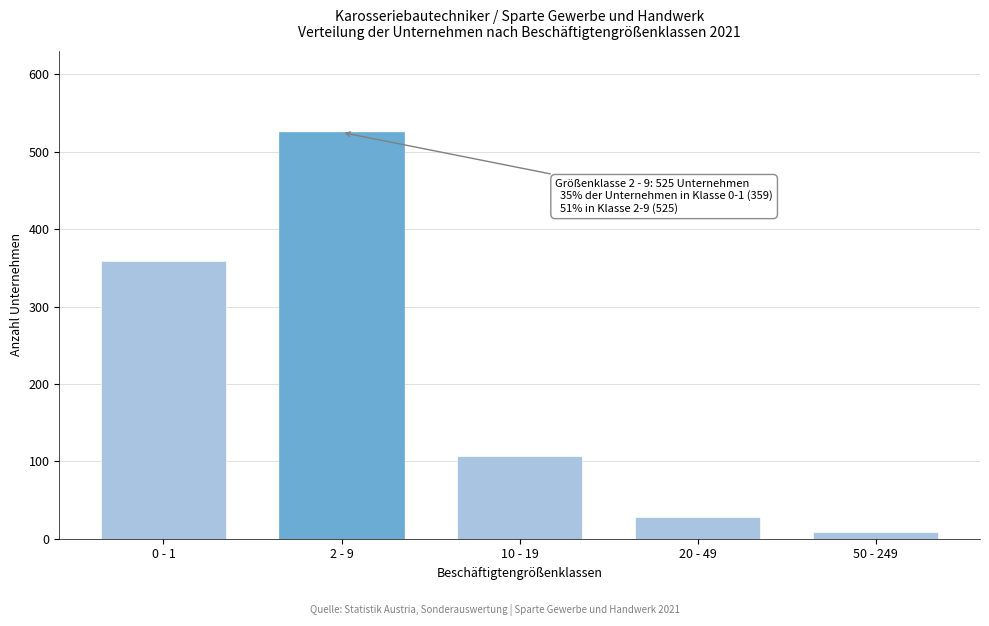

Reading left to right, extract all data points from this chart.

0 - 1=359	2 - 9=525	10 - 19=107	20 - 49=28	50 - 249=9